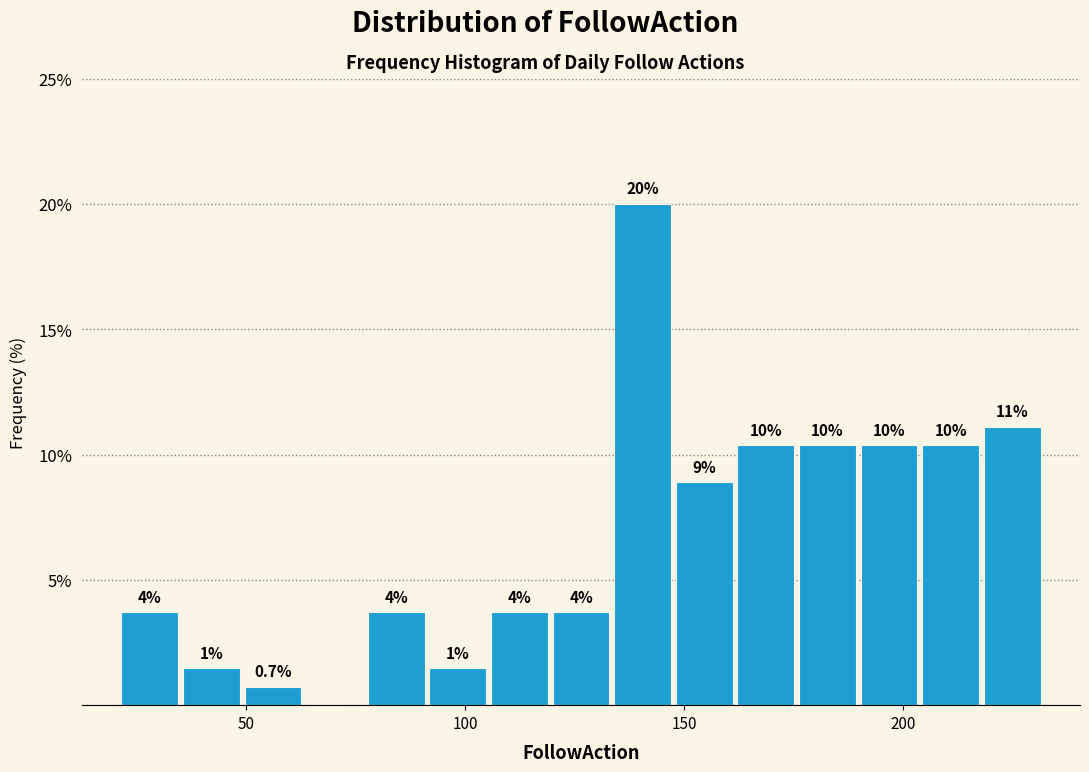

Around what value on the x-axis is the tallest bar? Give the approximate position of its centre, as read against the axis.

140